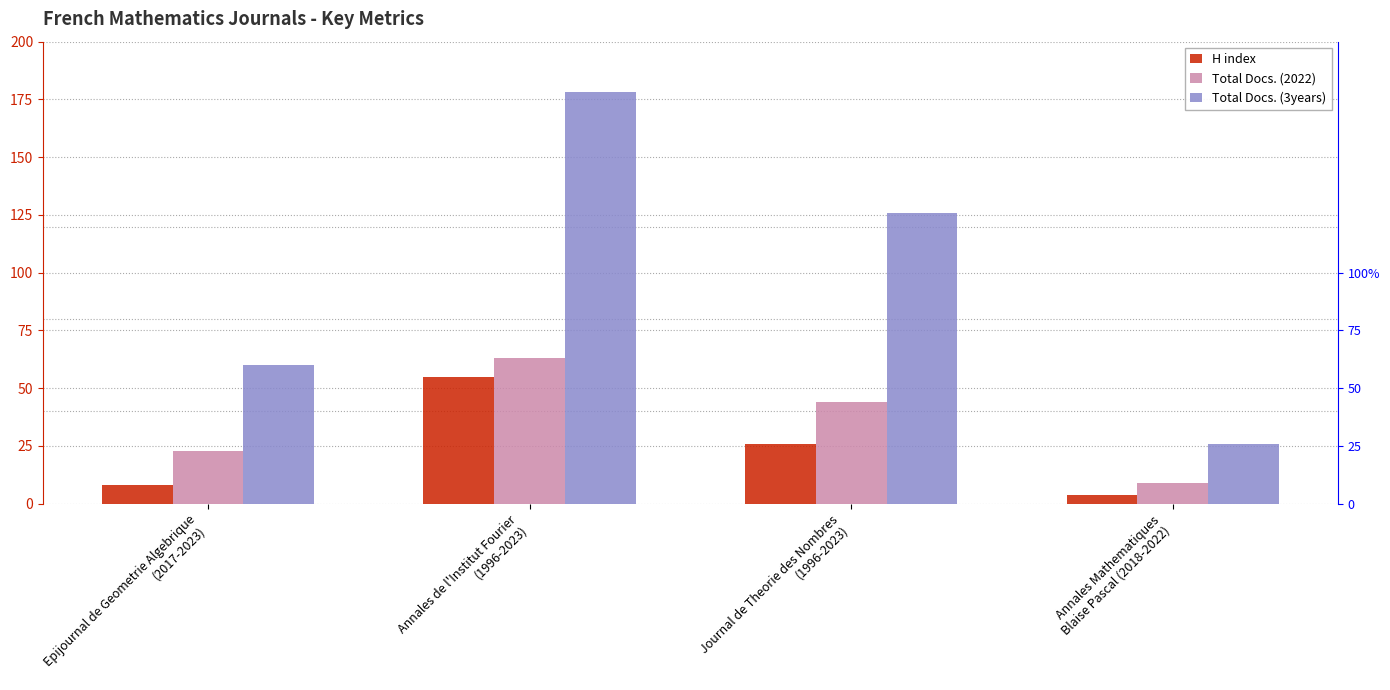

Which series changed the most between Epijournal de Geometrie Algebrique
(2017-2023) and Annales Mathematiques
Blaise Pascal (2018-2022)?

Total Docs. (3years)